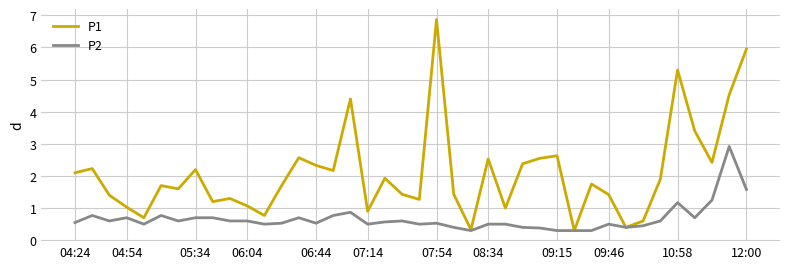

List the series in order of their peak value, highest first.

P1, P2